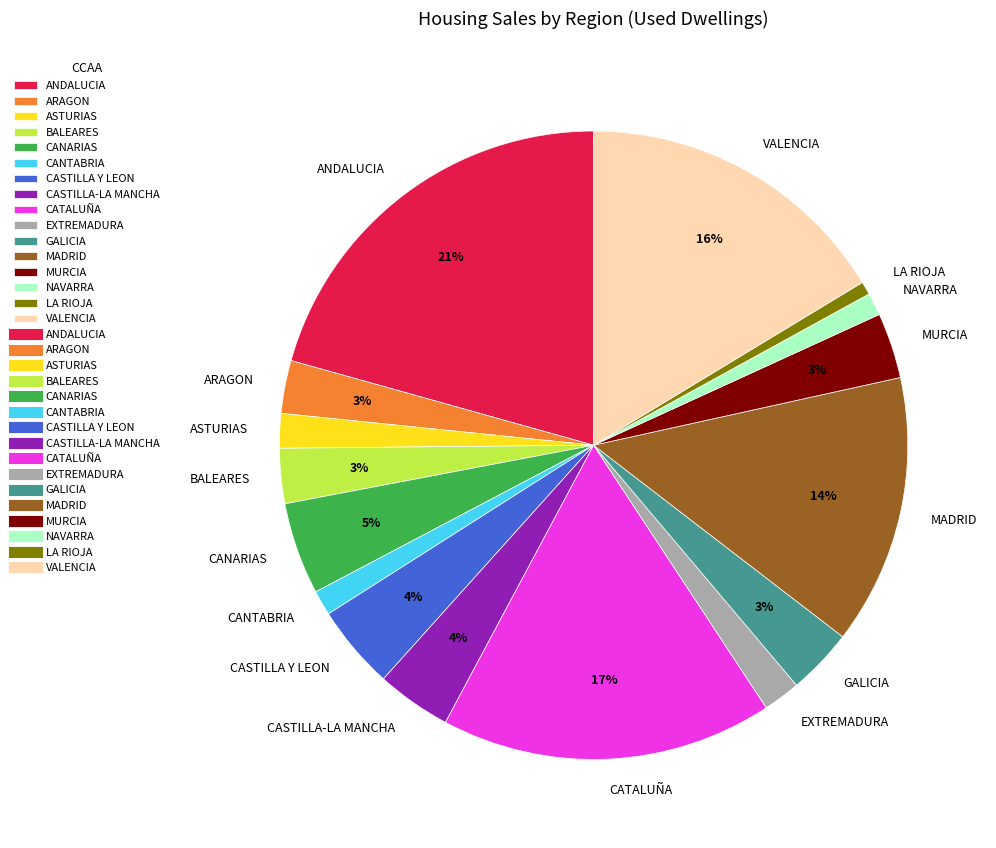

To the nearest percent, what is the average slice percentage?

6%